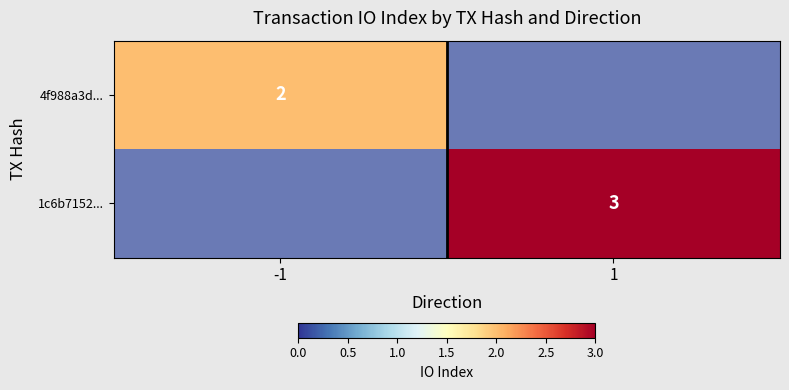

Which label corresponds to the smallest value in the chart?

-1